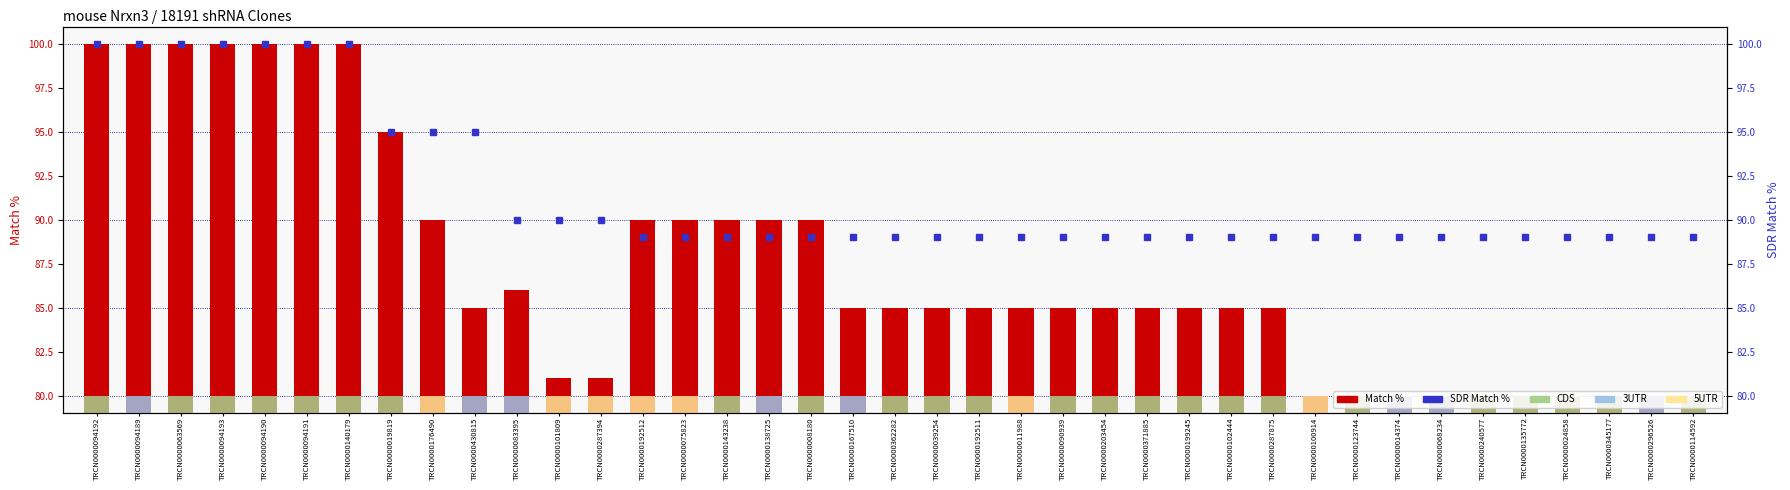

How many groups of bars are there?

39